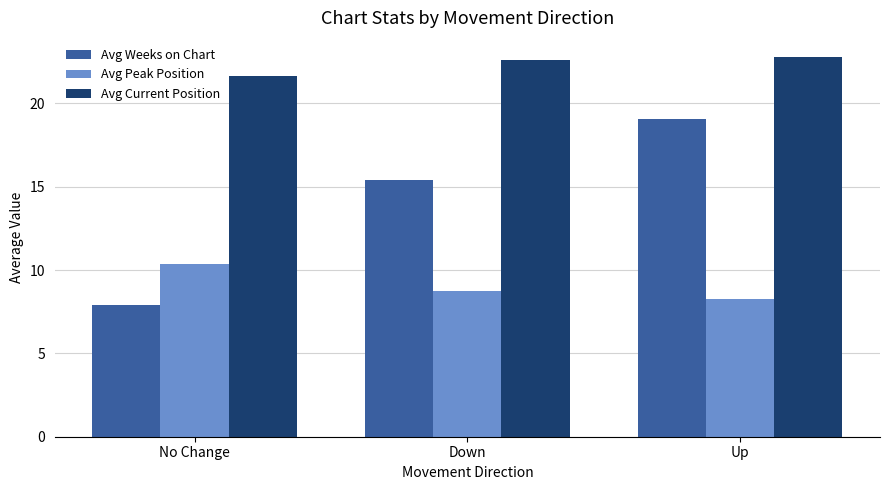

What is the approximate value of Avg Peak Position at No Change?

10.4